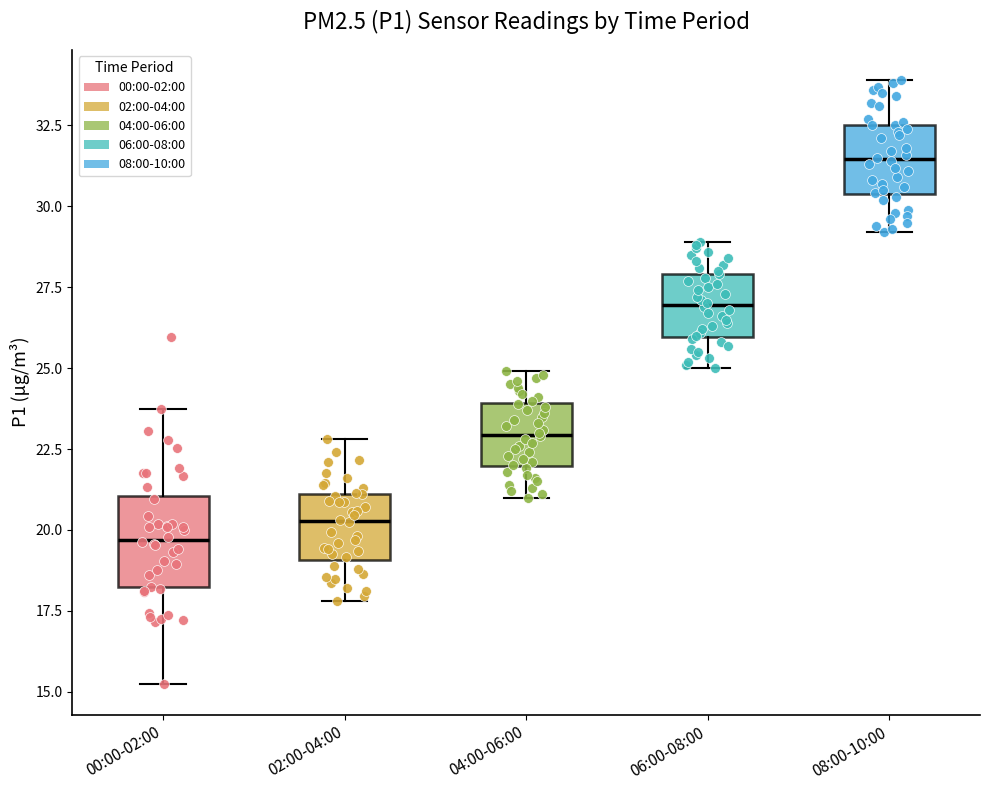

Comparing the boxes themselves (not the whiskers), which one is the tallest?

00:00-02:00